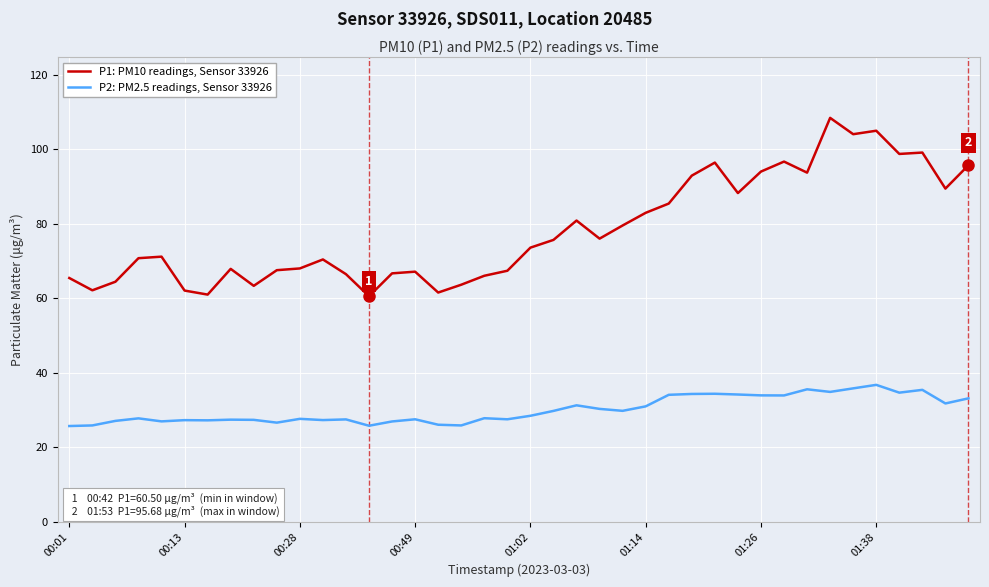

What is the minimum value shown in the chart?

25.7